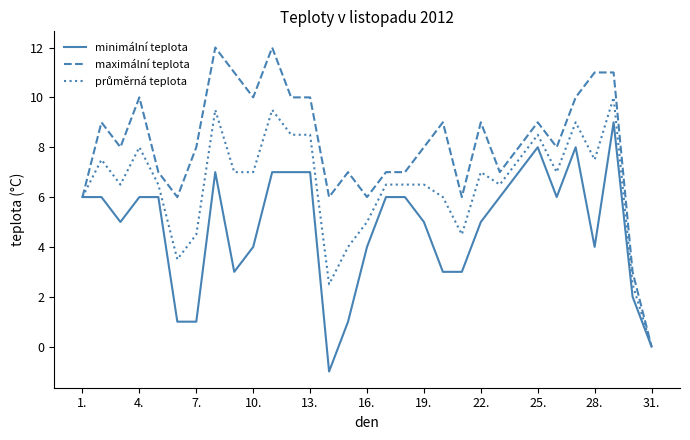

Which series has the largest total across all categories?

maximální teplota